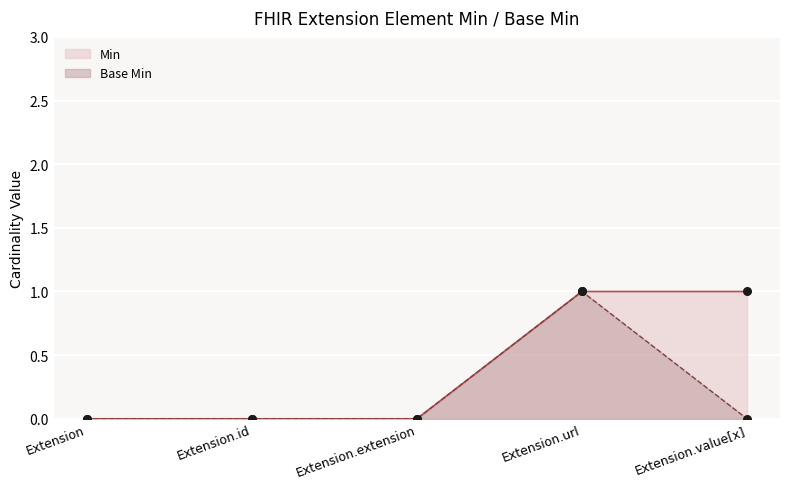

Which series reaches the minimum Y coordinate?

Min